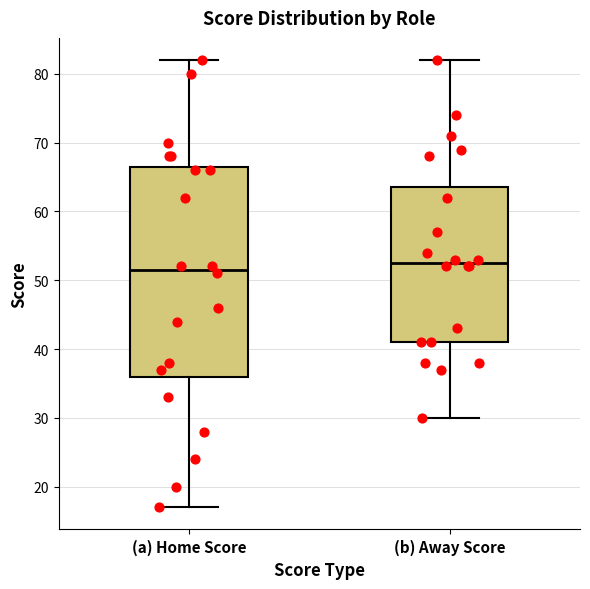

Reading left to right, transcribe this box plot: for each box, give where its median line is, the range the box spans, and where its two whiskers end, as read against the y-axis. The values are not printed on the chart, so give them approximately, as read against the axis.

(a) Home Score: median 52, box 36 to 67, whiskers 17 to 82
(b) Away Score: median 53, box 41 to 64, whiskers 30 to 82